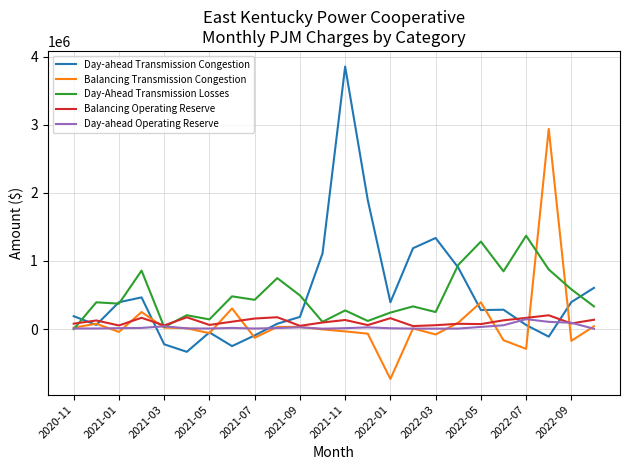

Which series has the widest spread of values?

Day-ahead Transmission Congestion